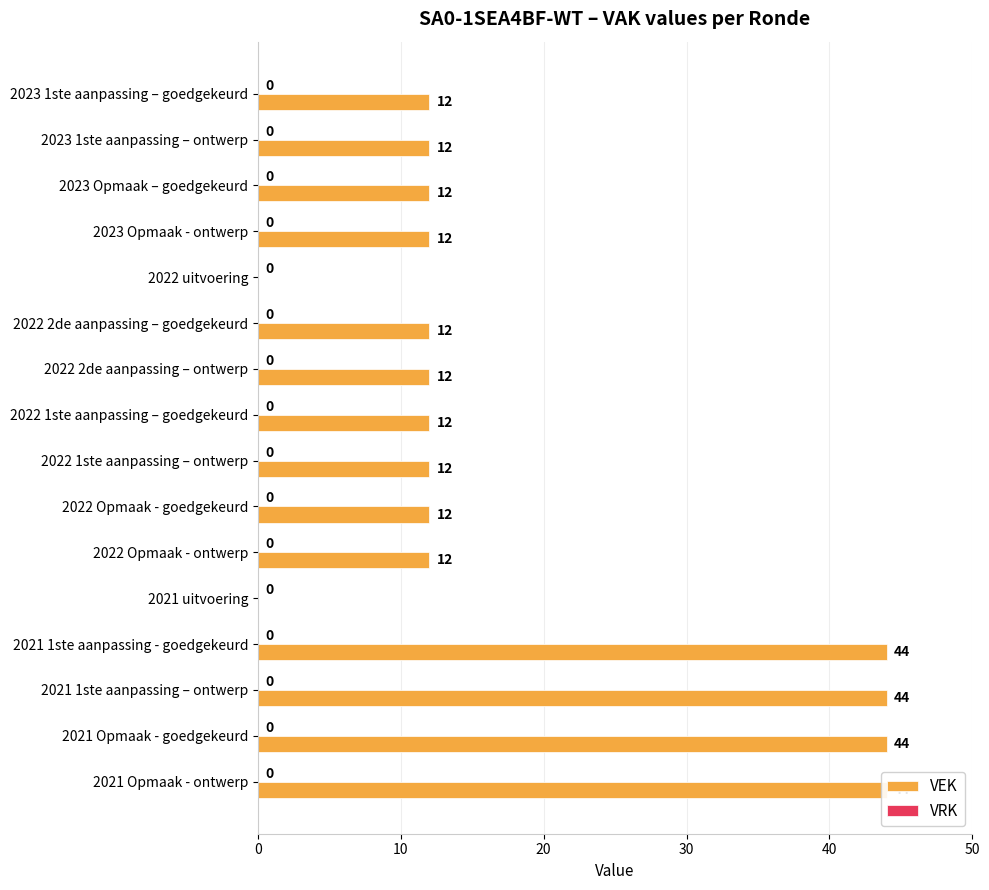

Reading left to right, transcribe all the data shown in this chart.

VEK: 12.0	12.0	12.0	12.0	0.0	12.0	12.0	12.0	12.0	12.0	12.0	0.0	44.0	44.0	44.0	44.0
VRK: 0.3	0.3	0.3	0.3	0.3	0.3	0.3	0.3	0.3	0.3	0.3	0.3	0.3	0.3	0.3	0.3